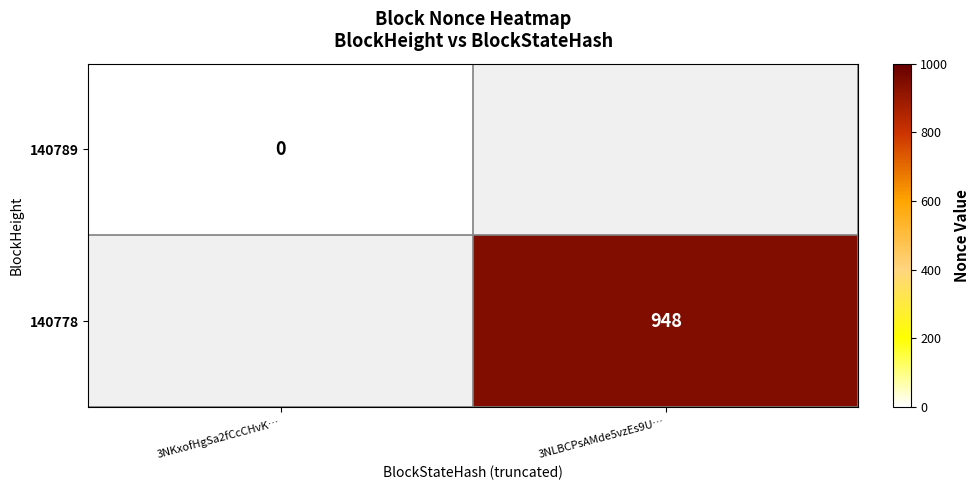

The 140778 series shows 948 at 3NLBCPsAMde5vzEs9U…. True or false?

True